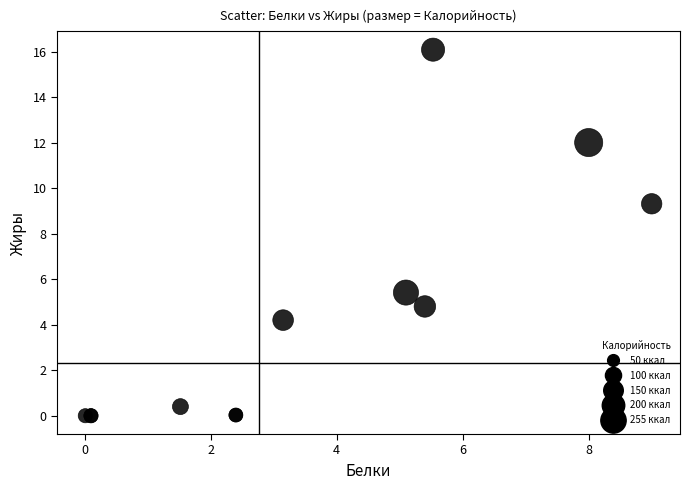

What Y value in the scatter plot is closest to 8?

9.3